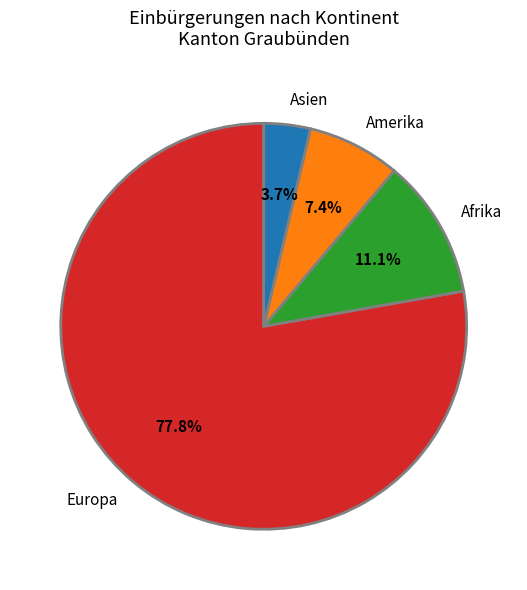

Which category has the smallest portion of the pie?

Asien